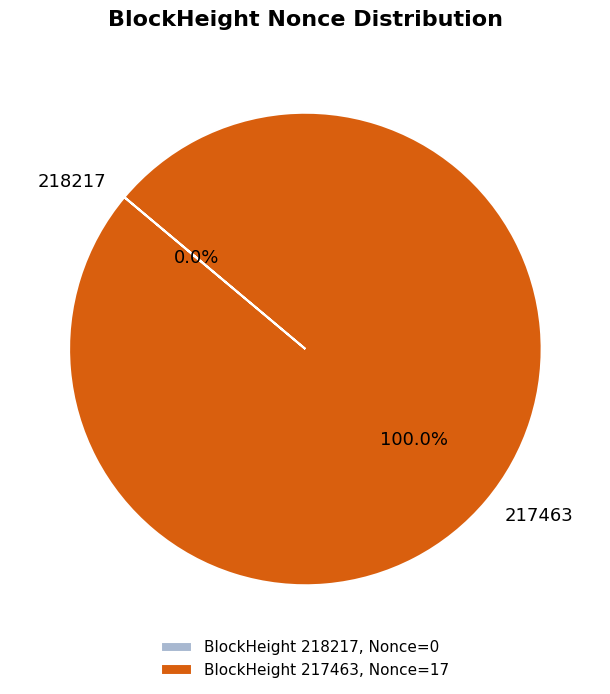

Does 217463 represent more than half of the total?

Yes